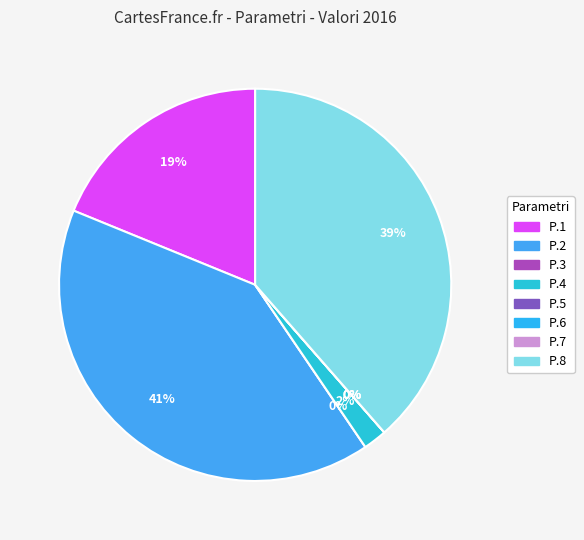

Does P.5 represent more than half of the total?

No